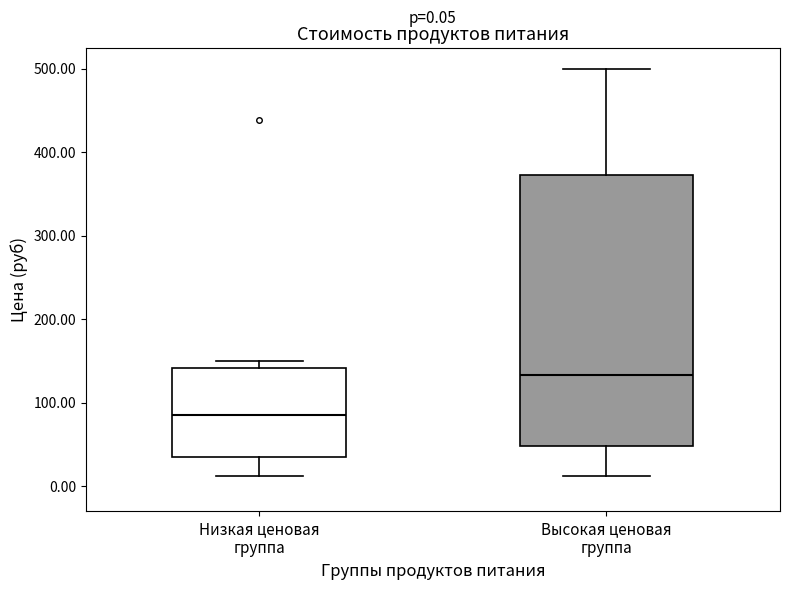

Which box's median line is the lowest?

Низкая ценовая группа